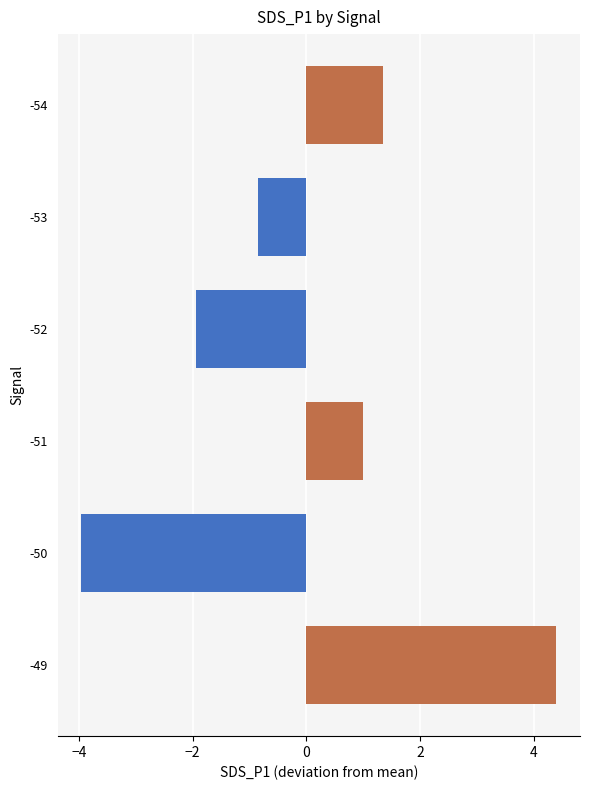

What is the greatest value displayed?

4.4